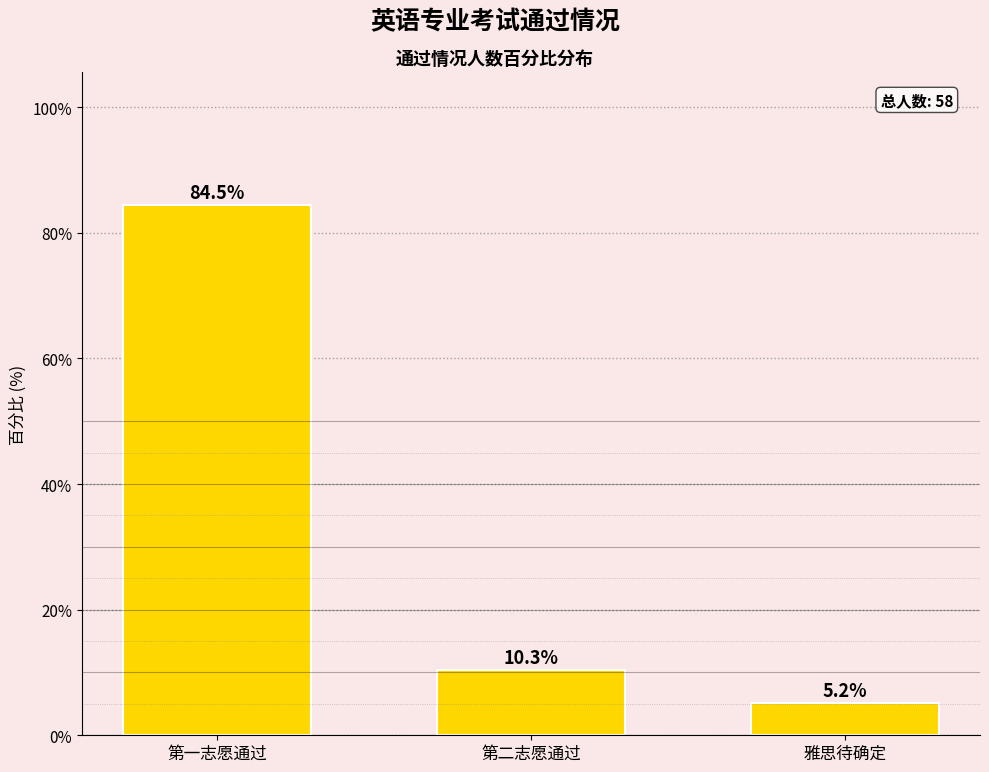

Reading right to left, list all the values displayed in this chart.

5.2	10.3	84.5